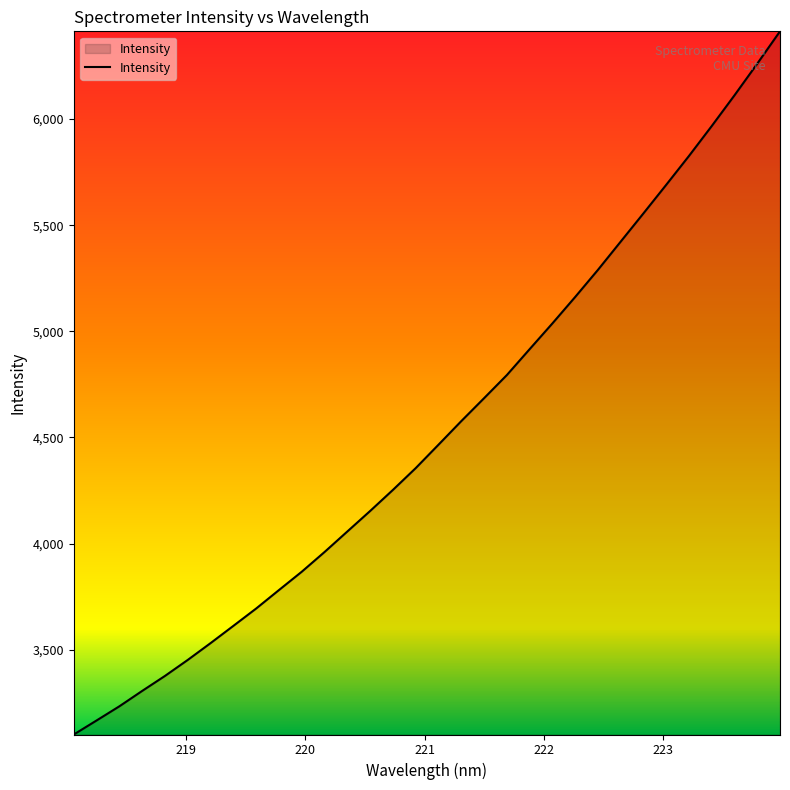

What is the maximum value shown in the chart?

6413.7